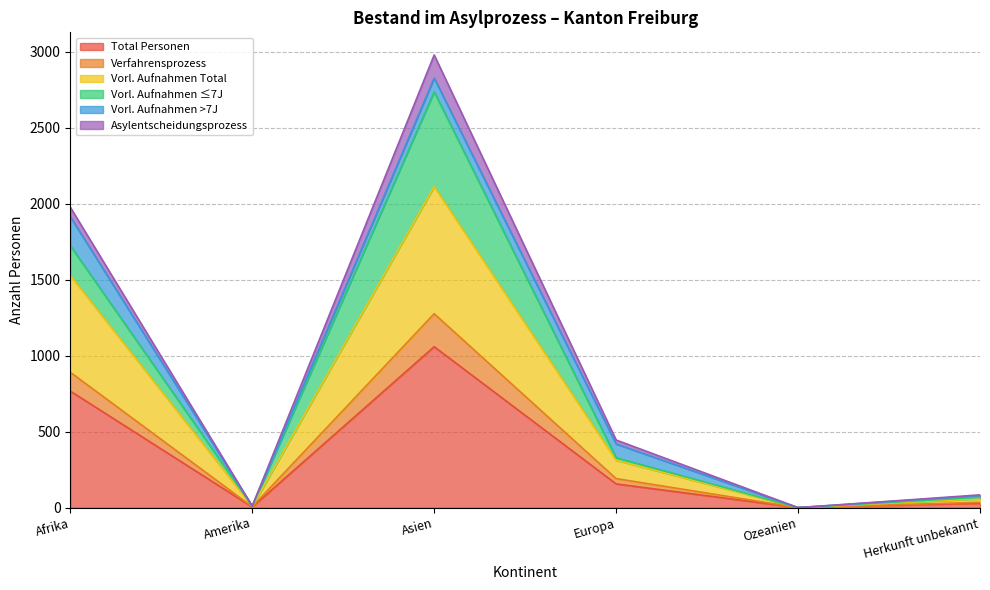

Where is Total Personen nearest to the value 529?

Afrika